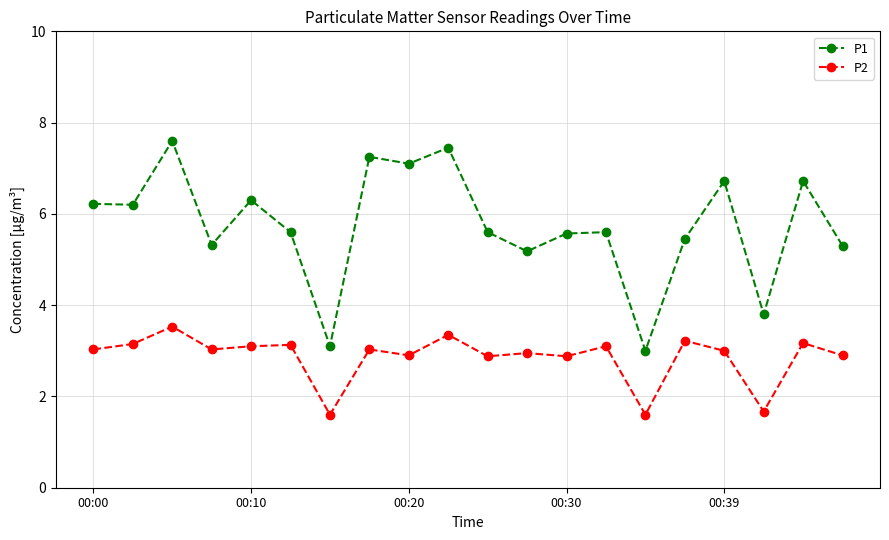

What is the average value of the P1 series?

5.8